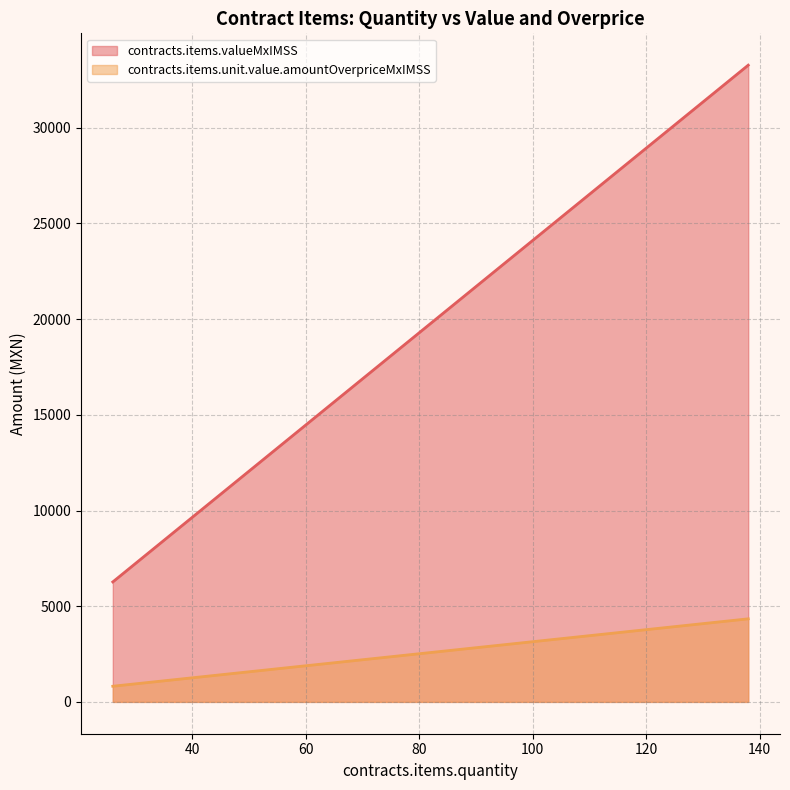

What is the difference between the second highest and minimum values in the contracts.items.unit.value.amountOverpriceMxIMSS series?

1981.2